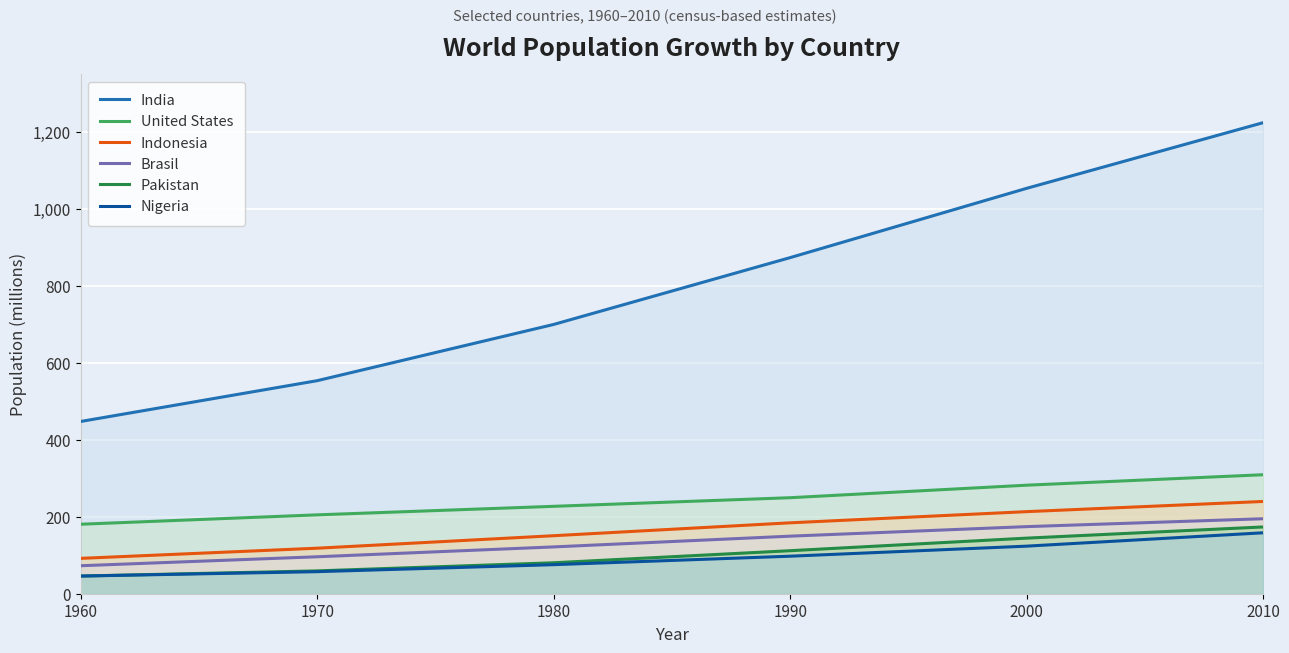

Which series has the widest spread of values?

India